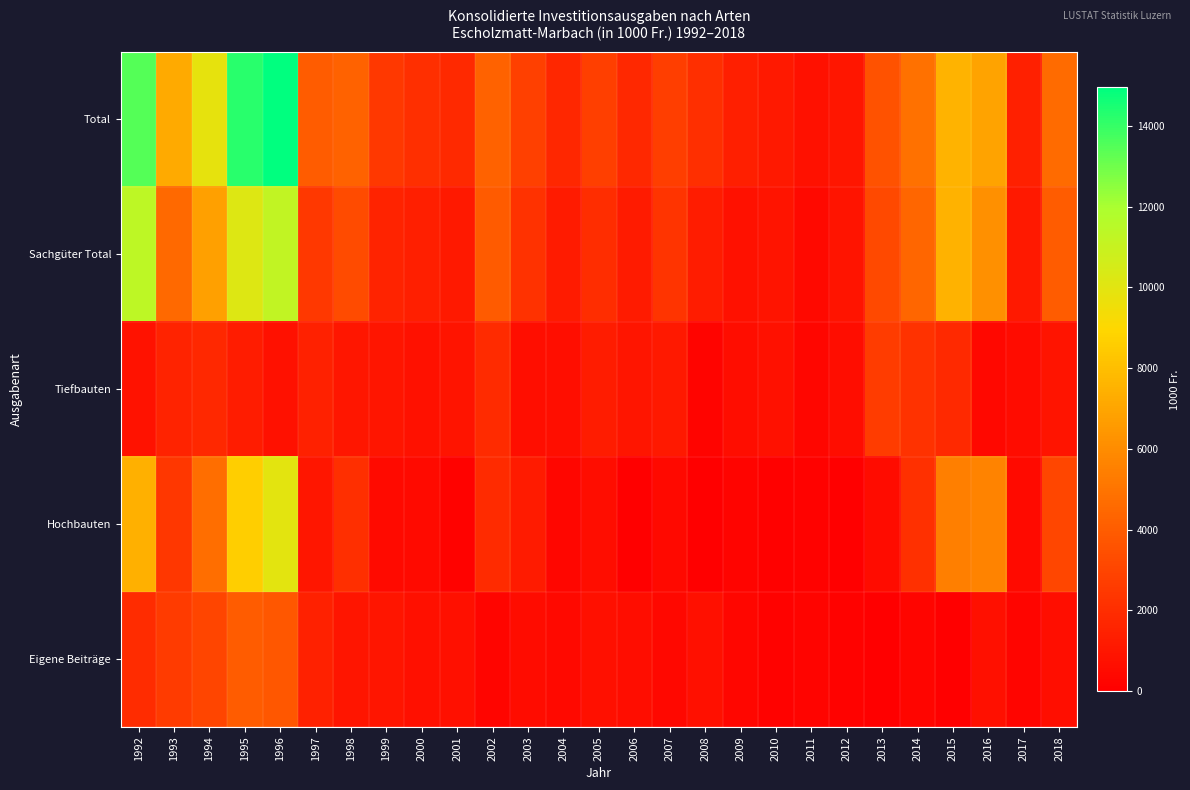

Reading left to right, what are all the values shown in this chart?

Total: 1992=13447	1993=7216	1994=9841	1995=14249	1996=14950	1997=4013	1998=4249	1999=2503	2000=2056	2001=1848	2002=4213	2003=2842	2004=1744	2005=2767	2006=1797	2007=2714	2008=2096	2009=1349	2010=1139	2011=776	2012=1049	2013=3574	2014=4881	2015=7562	2016=6904	2017=1419	2018=4658
Sachgüter Total: 1992=11359	1993=4521	1994=6806	1995=10203	1996=11192	1997=2500	1998=3310	1999=1546	2000=1352	2001=1115	2002=3953	2003=2173	2004=1218	2005=2003	2006=1179	2007=2296	2008=1275	2009=790	2010=900	2011=445	2012=880	2013=3203	2014=4400	2015=7531	2016=6187	2017=1166	2018=3980
Tiefbauten: 1992=868	1993=1557	1994=1775	1995=1227	1996=809	1997=1463	1998=1004	1999=978	2000=776	2001=932	2002=1878	2003=659	2004=695	2005=1242	2006=988	2007=1128	2008=192	2009=592	2010=787	2011=312	2012=590	2013=2677	2014=2169	2015=1818	2016=362	2017=556	2018=904
Hochbauten: 1992=7455	1993=2403	1994=4731	1995=8641	1996=9985	1997=1010	1998=2066	1999=502	2000=497	2001=133	2002=1922	2003=1215	2004=319	2005=594	2006=57	2007=446	2008=0	2009=199	2010=88	2011=133	2012=0	2013=527	2014=2113	2015=5486	2016=5643	2017=485	2018=3076
Eigene Beiträge: 1992=1981	1993=2581	1994=3028	1995=3973	1996=3759	1997=1494	1998=940	1999=957	2000=704	2001=734	2002=259	2003=577	2004=453	2005=747	2006=619	2007=379	2008=709	2009=300	2010=138	2011=192	2012=160	2013=0	2014=257	2015=11	2016=704	2017=253	2018=678